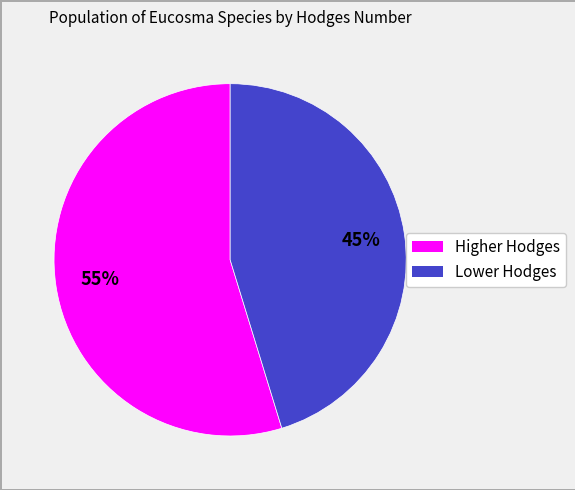

To the nearest percent, what is the average slice percentage?

50%